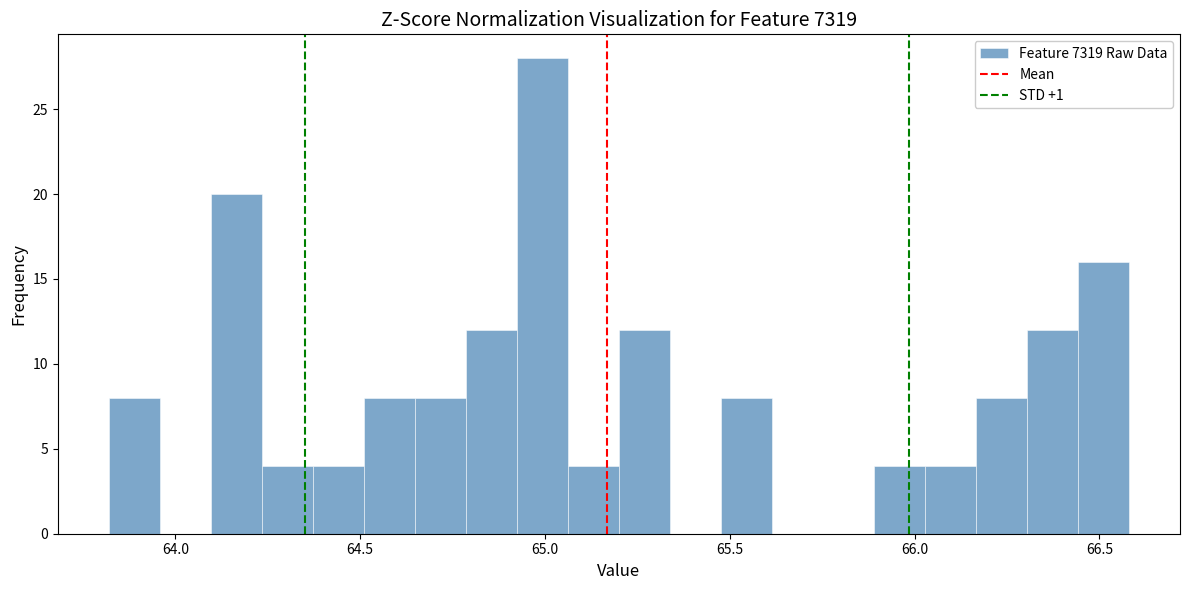

Read against the x-axis, roughly where is the centre of the tallest bar?

65.00